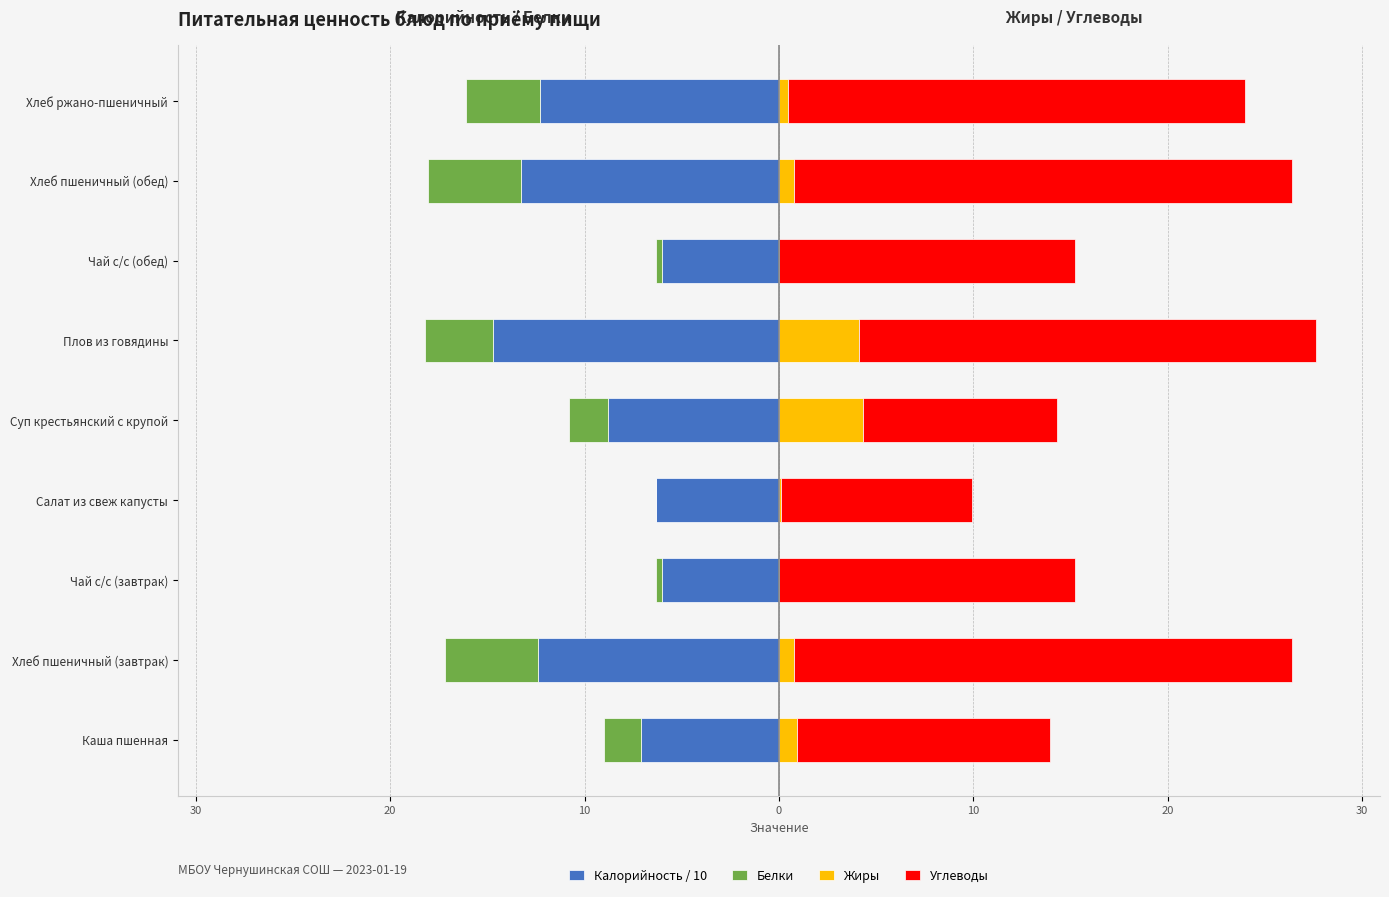

What is the smallest value displayed?

-14.7